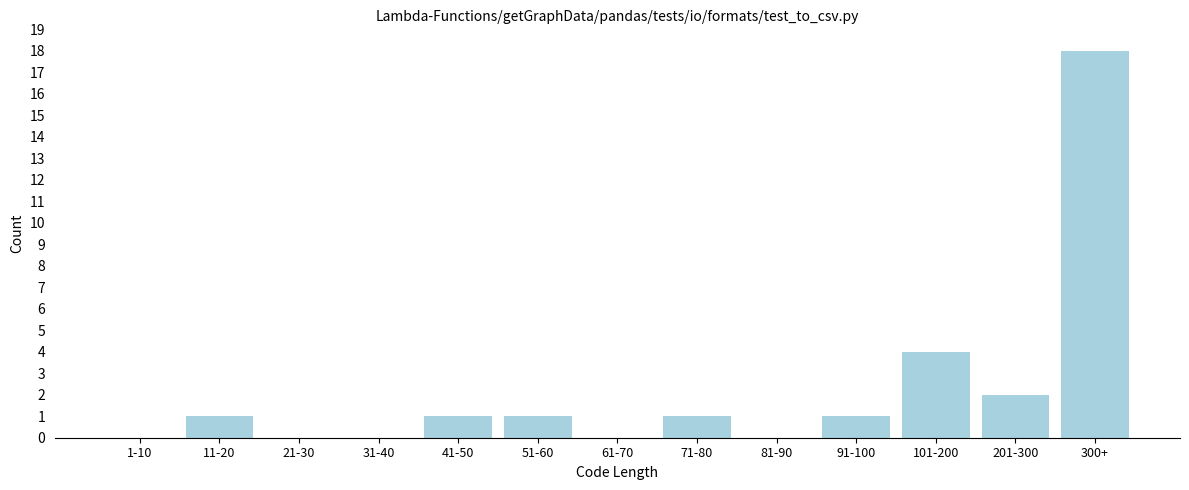

Reading left to right, list all the values displayed in this chart.

1-10=0	11-20=1	21-30=0	31-40=0	41-50=1	51-60=1	61-70=0	71-80=1	81-90=0	91-100=1	101-200=4	201-300=2	300+=18